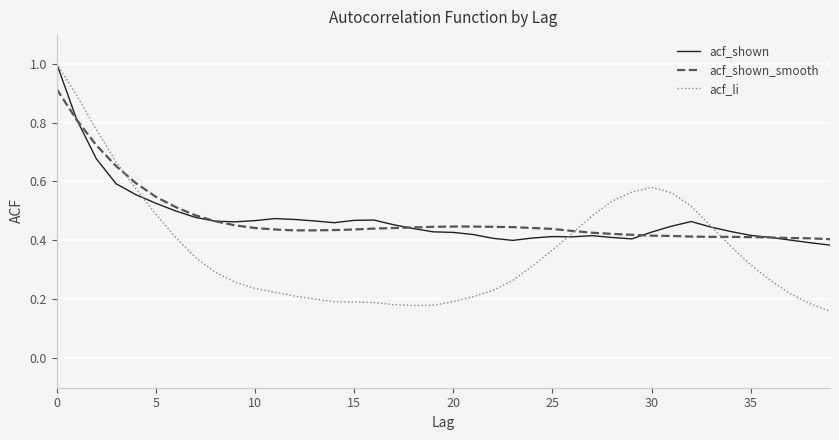

Which series has the largest range (max minus min)?

acf_li